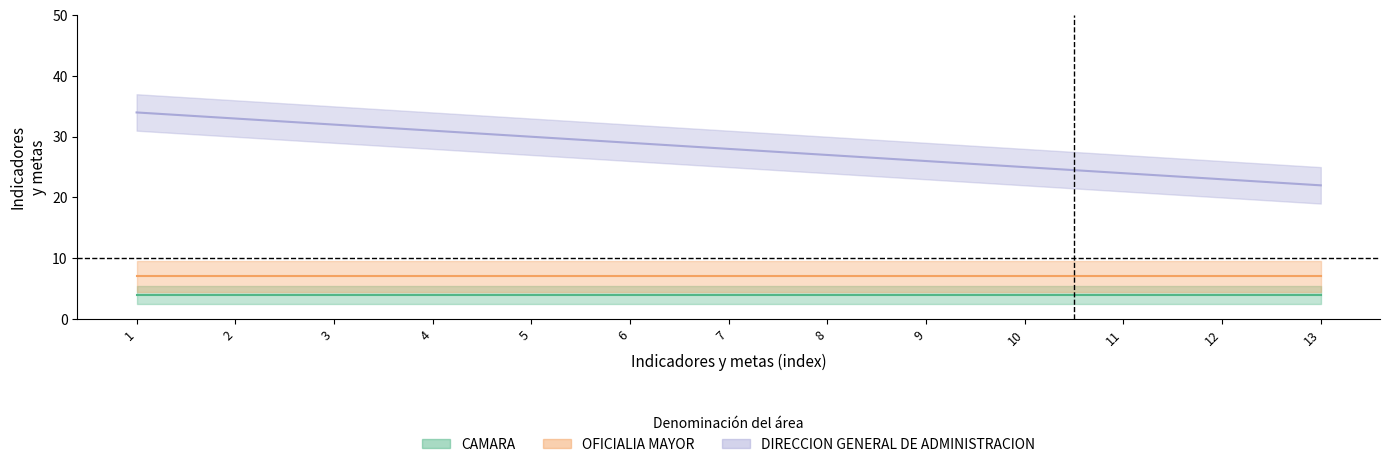

The value of OFICIALIA MAYOR at 12 is 2. True or false?

False